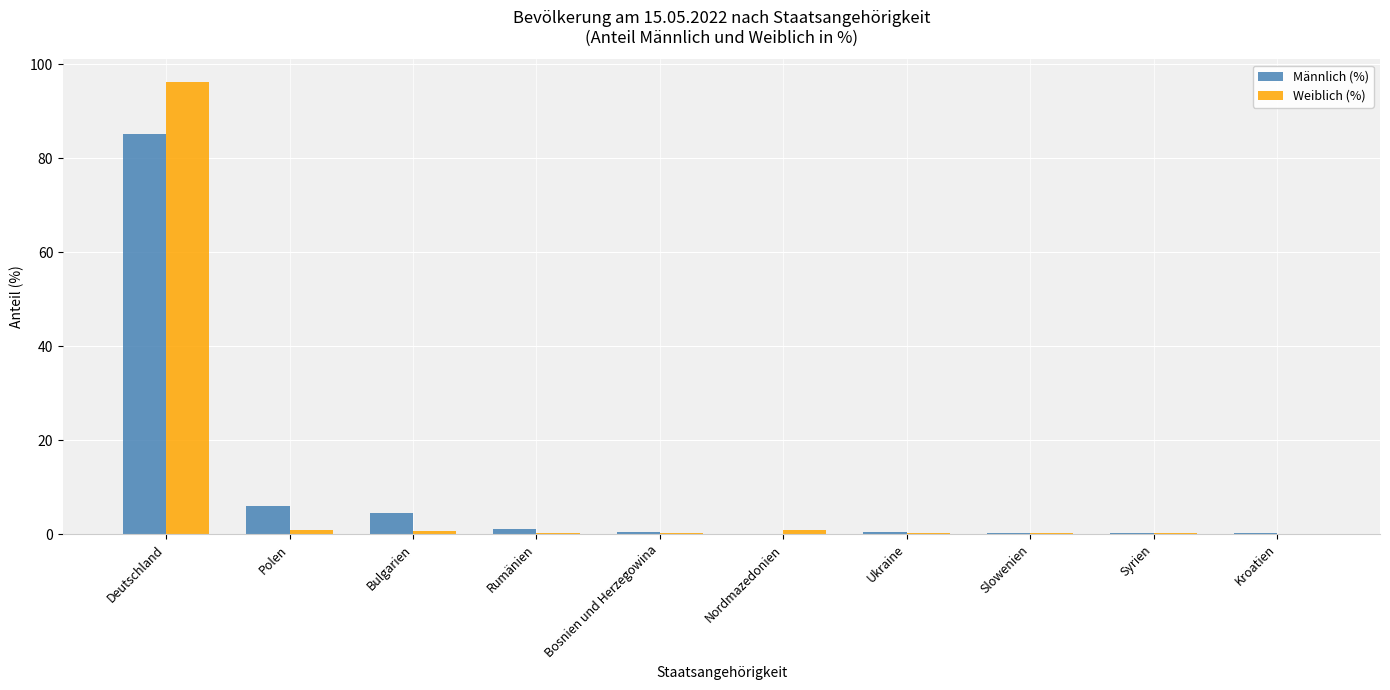

At which category does the chart reach its peak across all series?

Deutschland